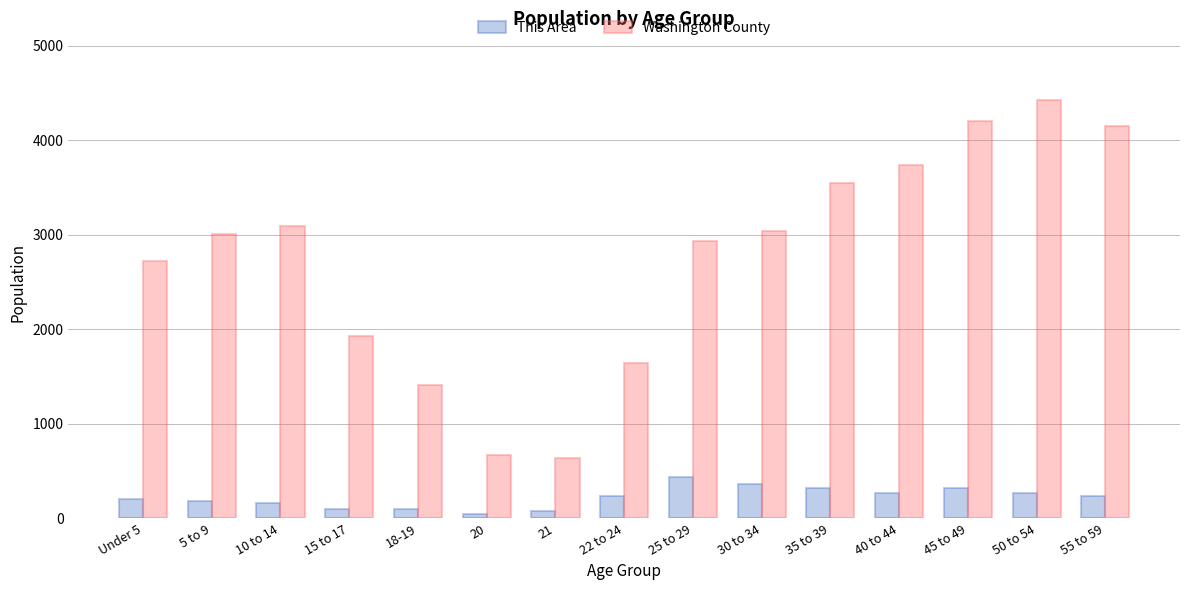

Which series changed the most between 21 and 45 to 49?

Washington County